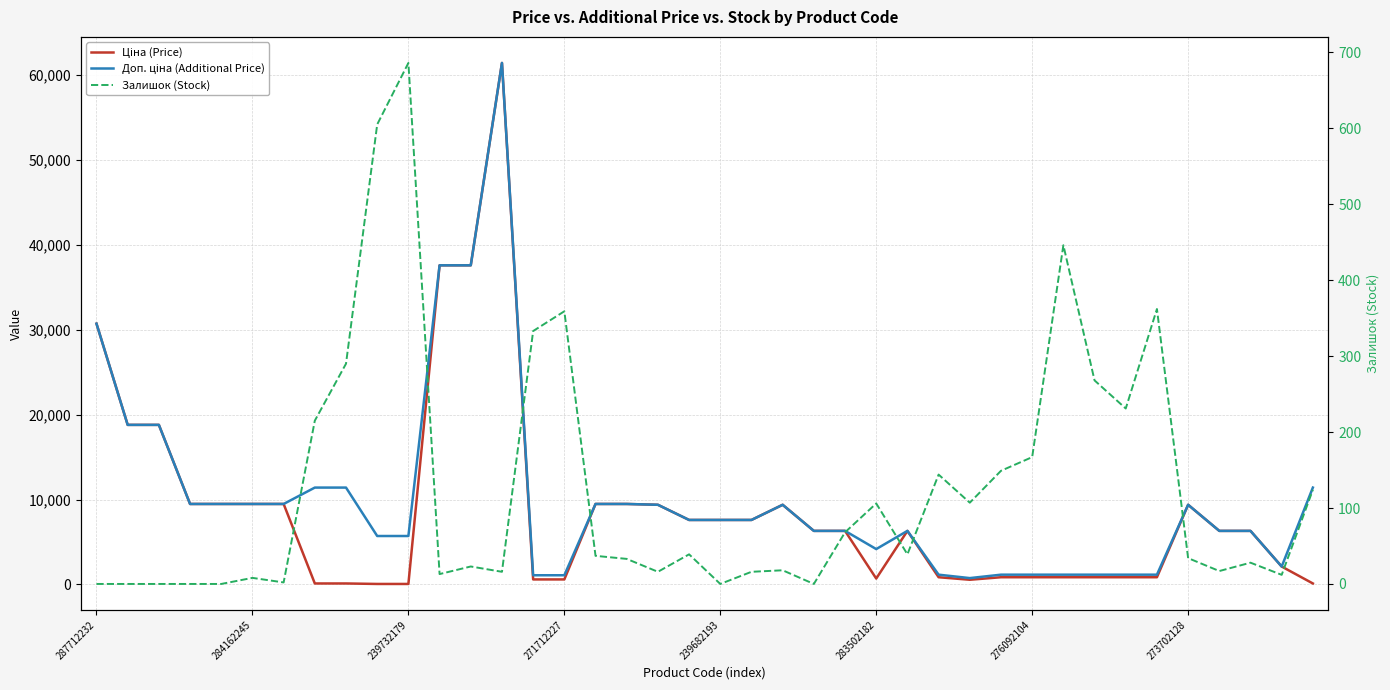

How many lines are shown in the chart?

3